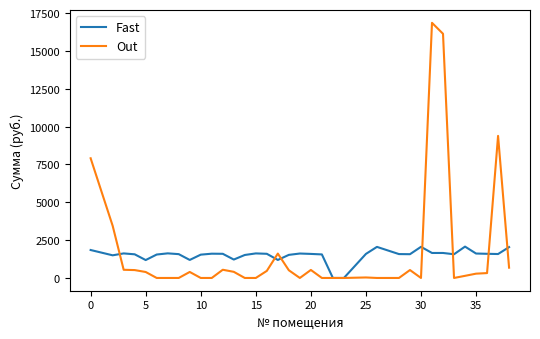

List the series in order of their peak value, highest first.

Out, Fast